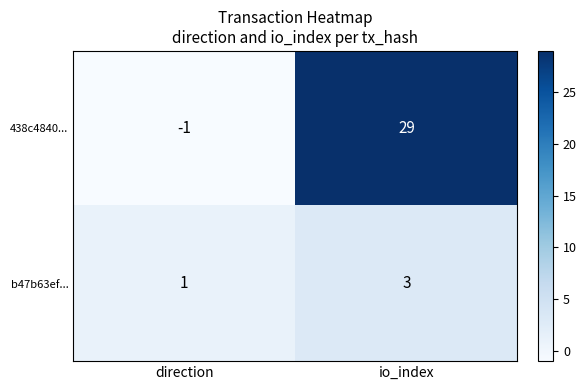

What is the difference between the highest and lowest values at io_index?

26